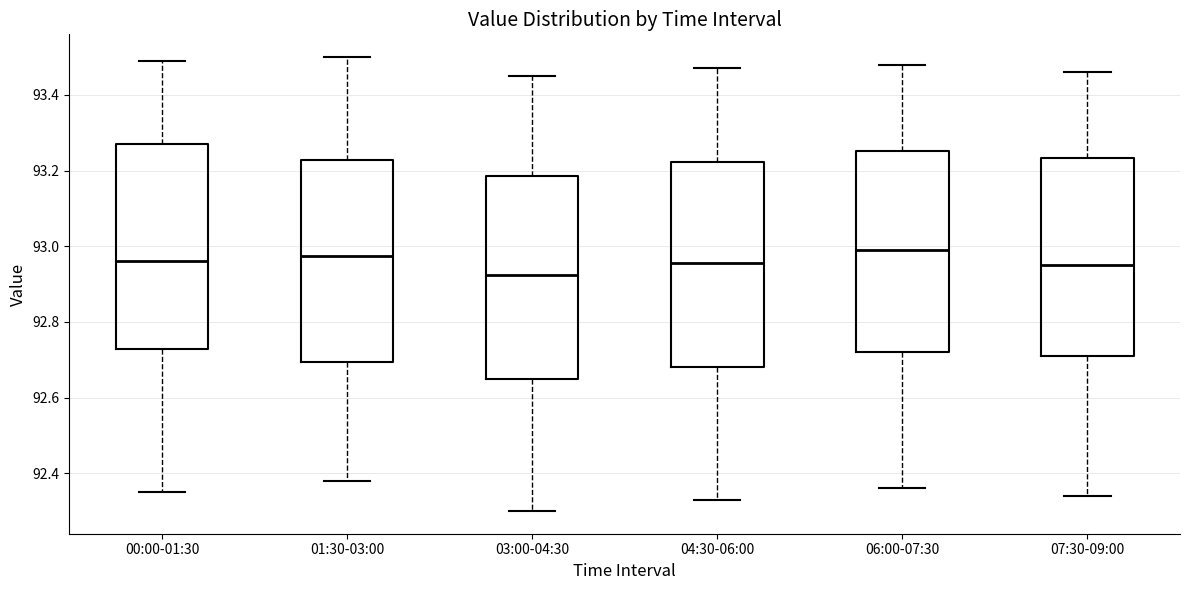

Reading left to right, read every box against the y-axis: the position of its median line, the range the box covers, and the ends of its whiskers. The values are not printed on the chart, so give them approximately, as read against the axis.

00:00-01:30: median 92.96, box 92.72 to 93.28, whiskers 92.36 to 93.50
01:30-03:00: median 92.98, box 92.70 to 93.22, whiskers 92.38 to 93.50
03:00-04:30: median 92.92, box 92.66 to 93.18, whiskers 92.30 to 93.46
04:30-06:00: median 92.96, box 92.68 to 93.22, whiskers 92.34 to 93.48
06:00-07:30: median 93.00, box 92.72 to 93.26, whiskers 92.36 to 93.48
07:30-09:00: median 92.96, box 92.72 to 93.24, whiskers 92.34 to 93.46